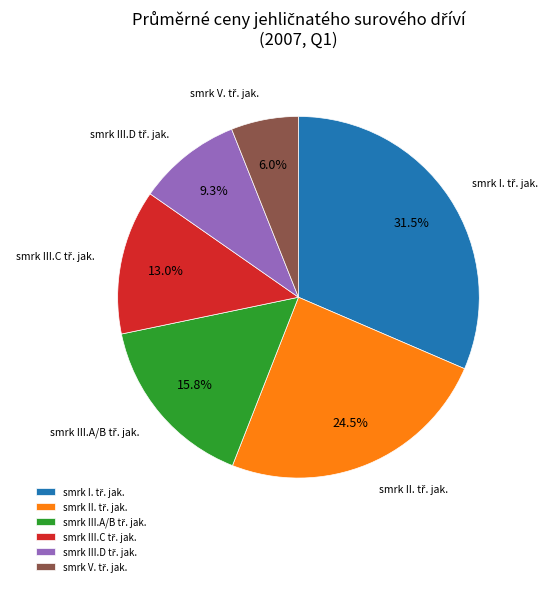

Does any single category account for the majority?

No